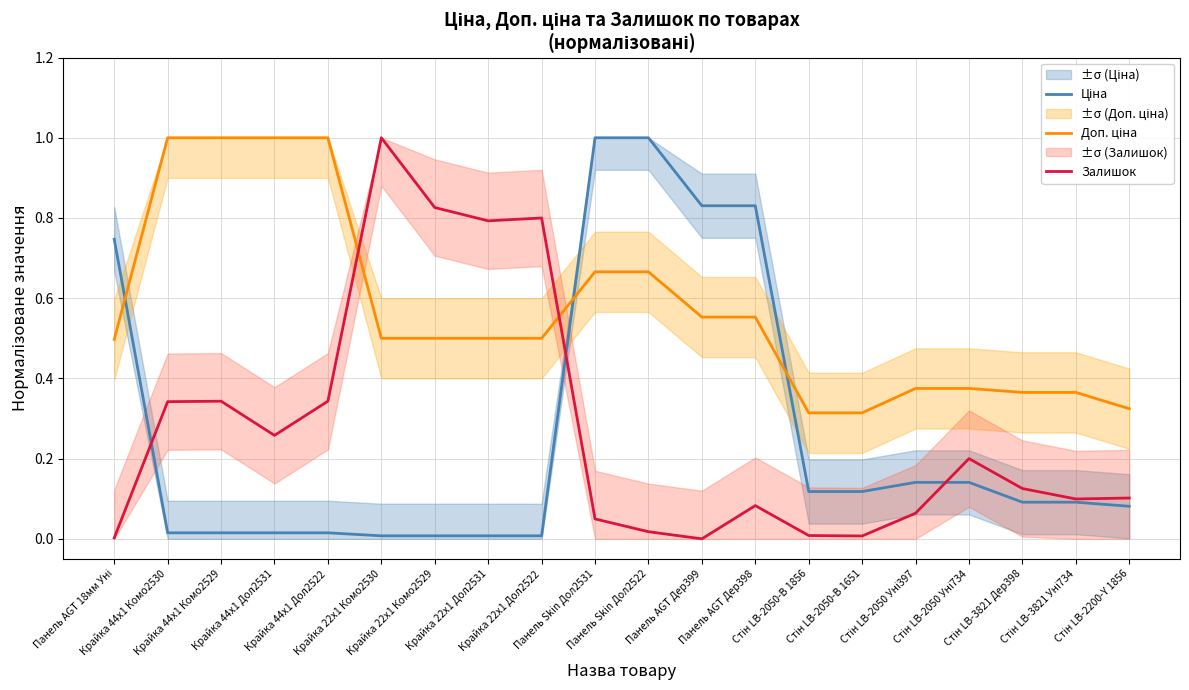

Reading left to right, transcribe all the data shown in this chart.

Ціна: 0.7	0.0	0.0	0.0	0.0	0.0	0.0	0.0	0.0	1.0	1.0	0.8	0.8	0.1	0.1	0.1	0.1	0.1	0.1	0.1
Доп. ціна: 0.5	1.0	1.0	1.0	1.0	0.5	0.5	0.5	0.5	0.7	0.7	0.6	0.6	0.3	0.3	0.4	0.4	0.4	0.4	0.3
Залишок: 0.0	0.3	0.3	0.3	0.3	1.0	0.8	0.8	0.8	0.0	0.0	0.0	0.1	0.0	0.0	0.1	0.2	0.1	0.1	0.1